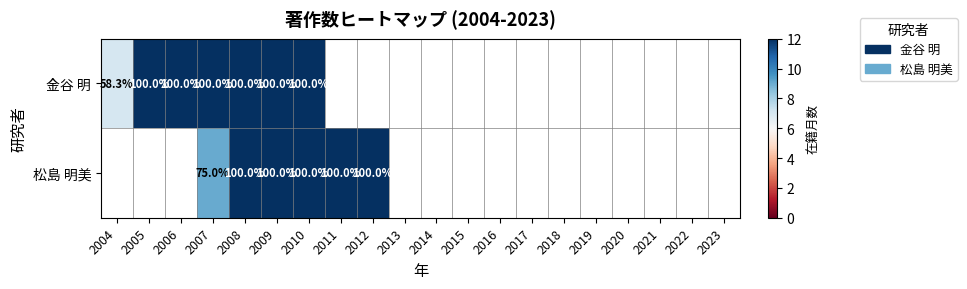

The 松島 明美 series shows 75.0 at 2007. True or false?

True